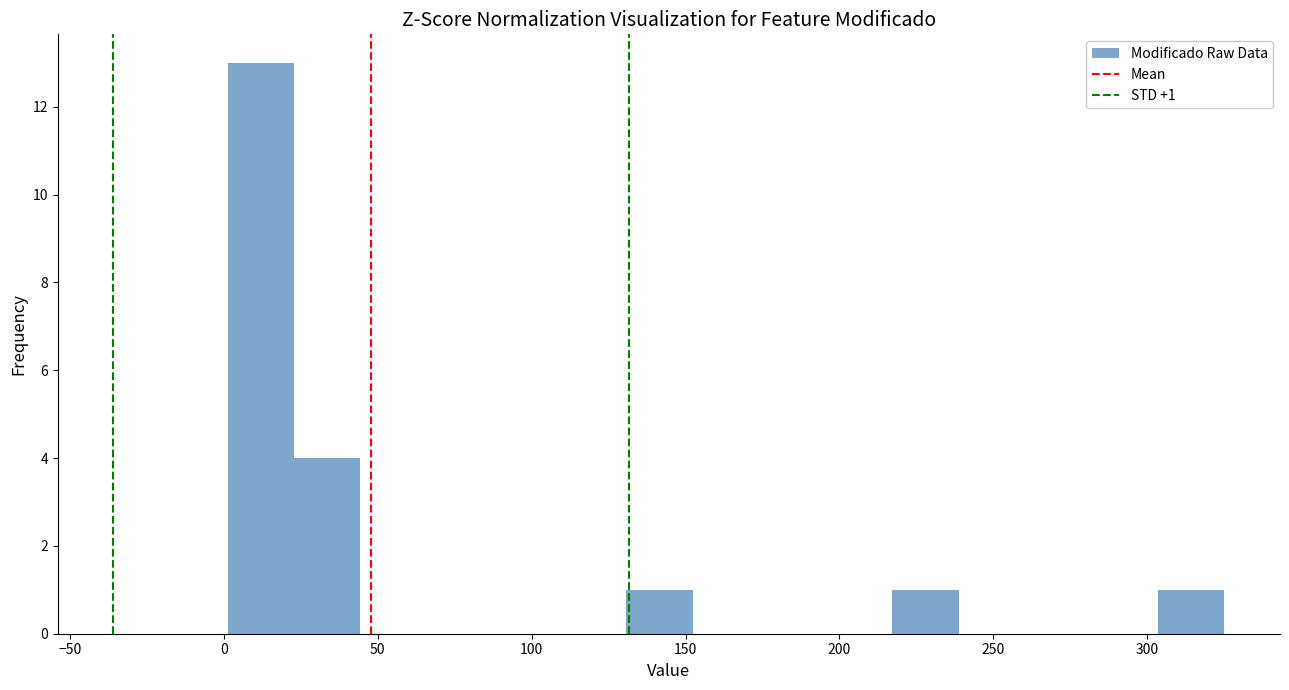

Which range on the x-axis has the tallest bar?

0 to 25